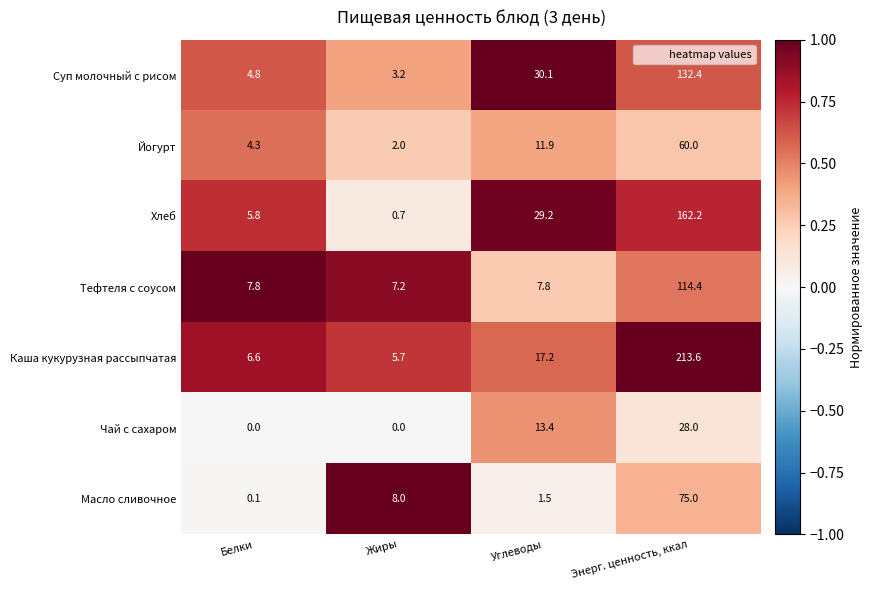

What is the sum of the Чай с сахаром values at Энерг. ценность, ккал and Углеводы?

41.4